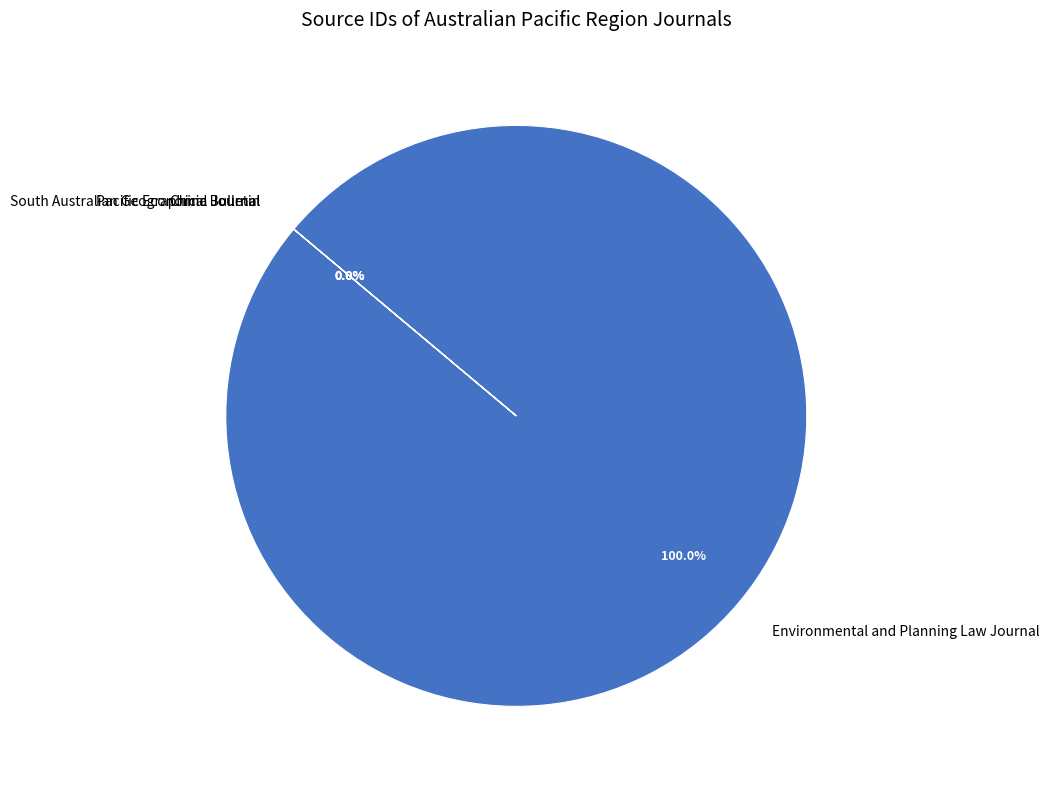

Does South Australian Geographical Journal account for over 50% of the chart?

No